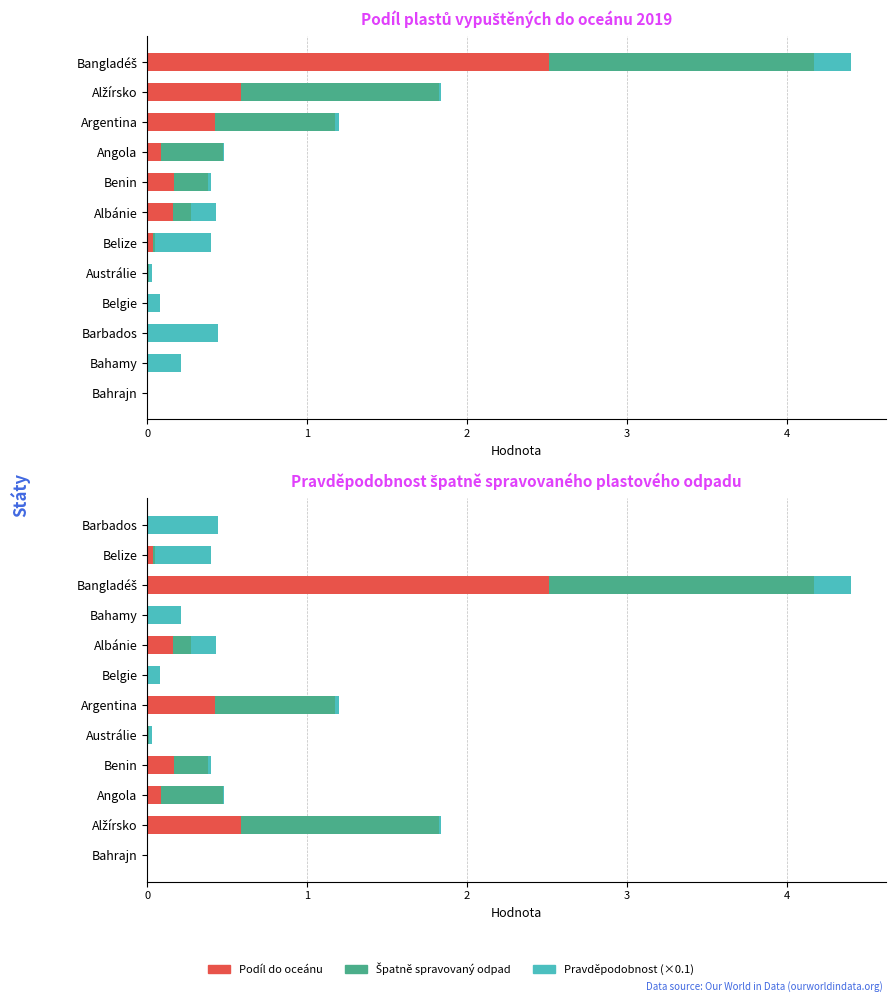

What are all the series names shown in the legend?

Podíl do oceánu, Špatně spravovaný odpad, Pravděpodobnost (×0.1)